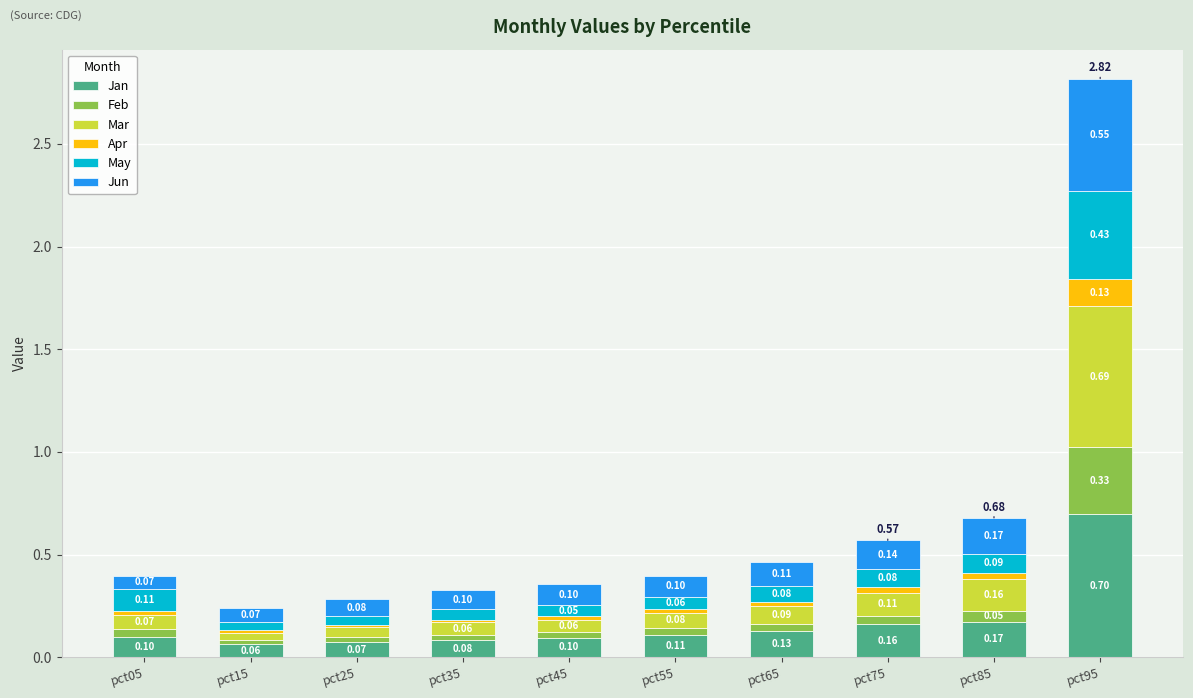

What are all the series names shown in the legend?

Jan, Feb, Mar, Apr, May, Jun